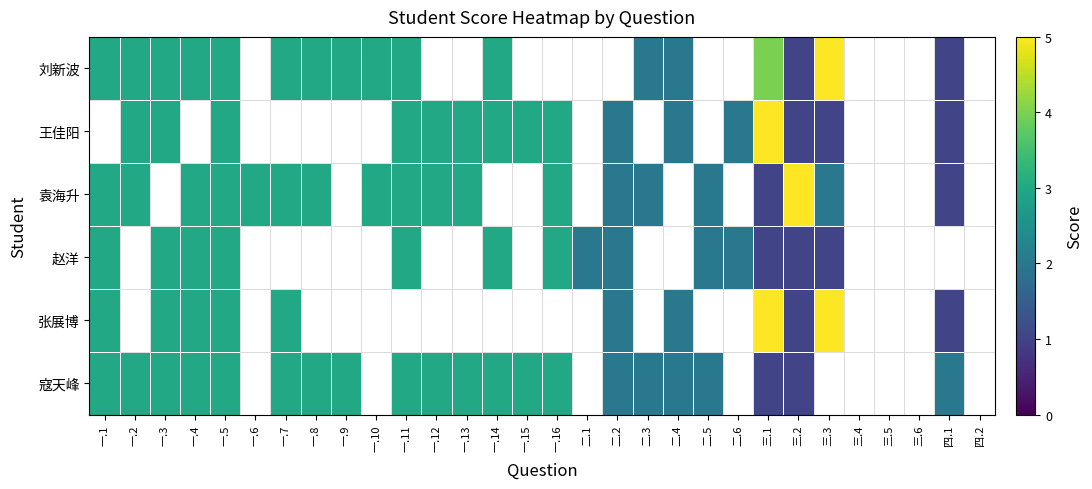

What is the sum of the 袁海升 values at 一.1 and 一.13?

6.0